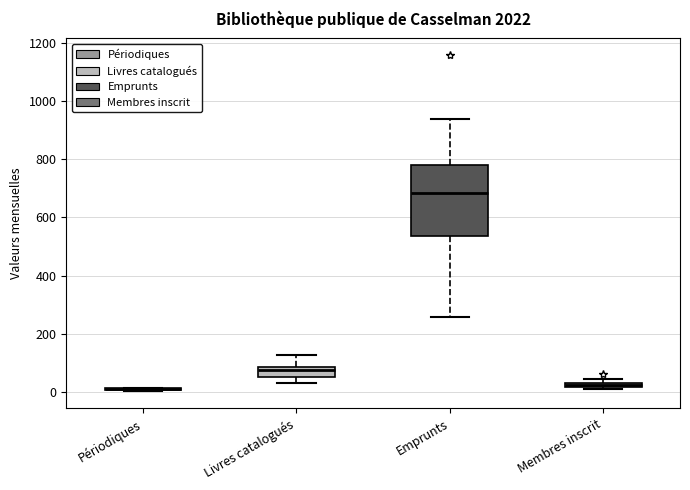

Comparing the boxes themselves (not the whiskers), which one is the tallest?

Emprunts